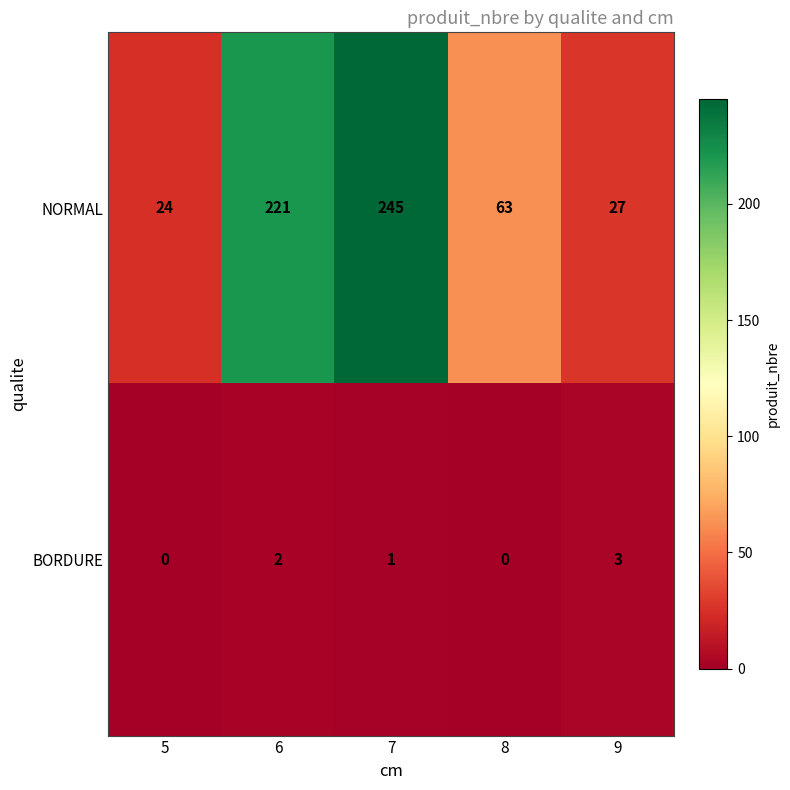

Which series changed the most between 6 and 7?

NORMAL